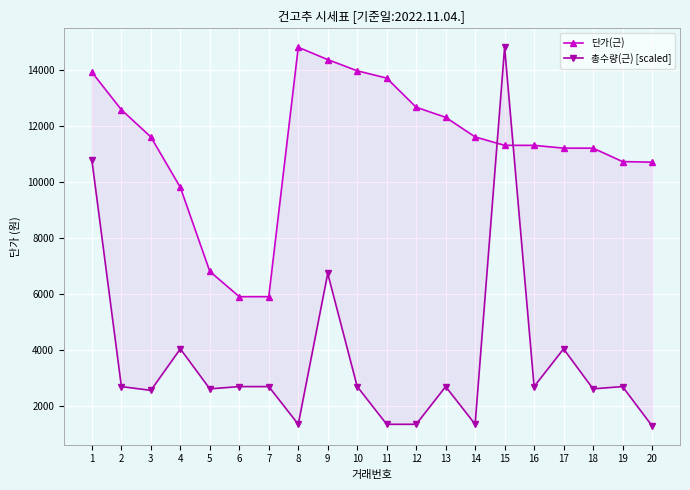

What is the minimum value shown in the chart?

1291.6